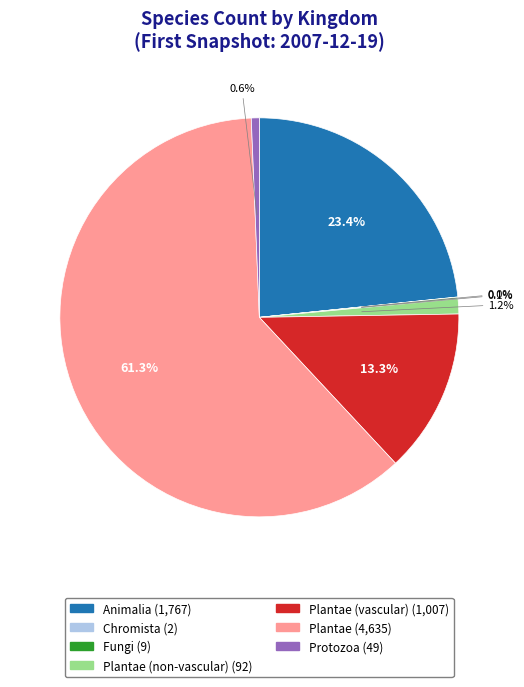

Does any single category account for the majority?

Yes